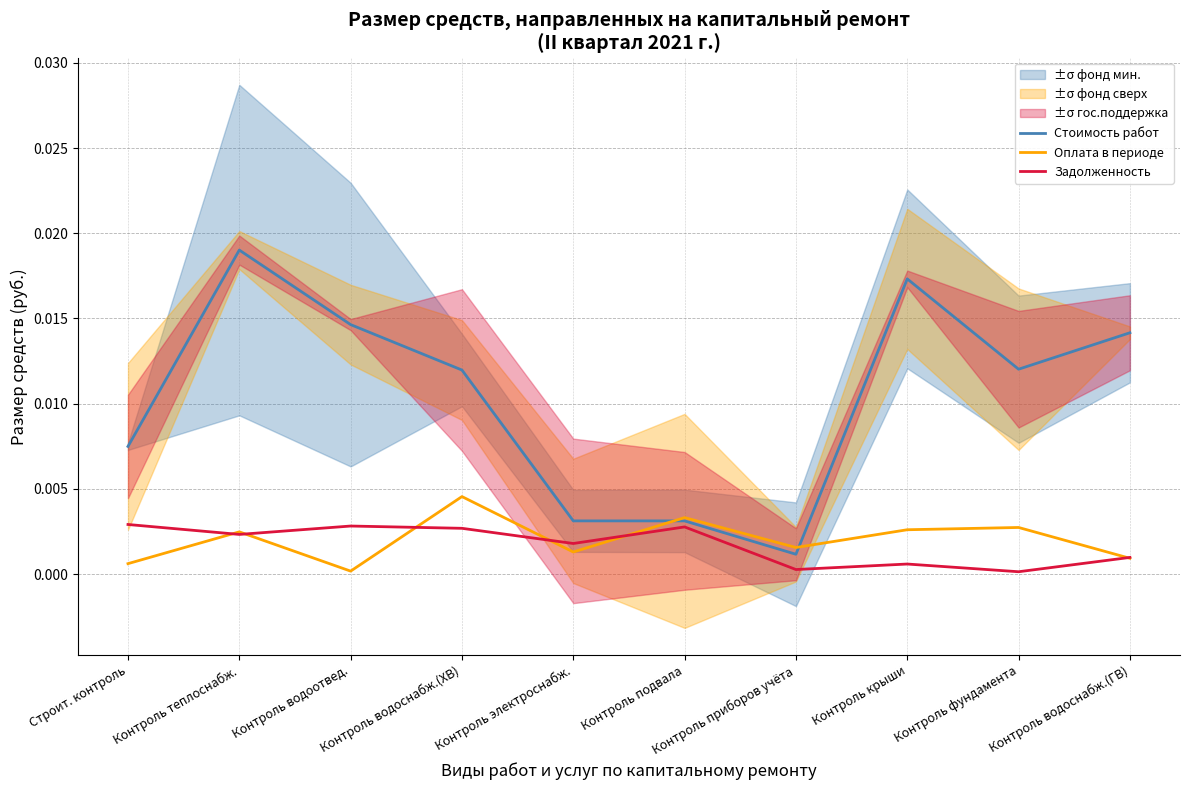

Which series has the widest spread of values?

Стоимость работ